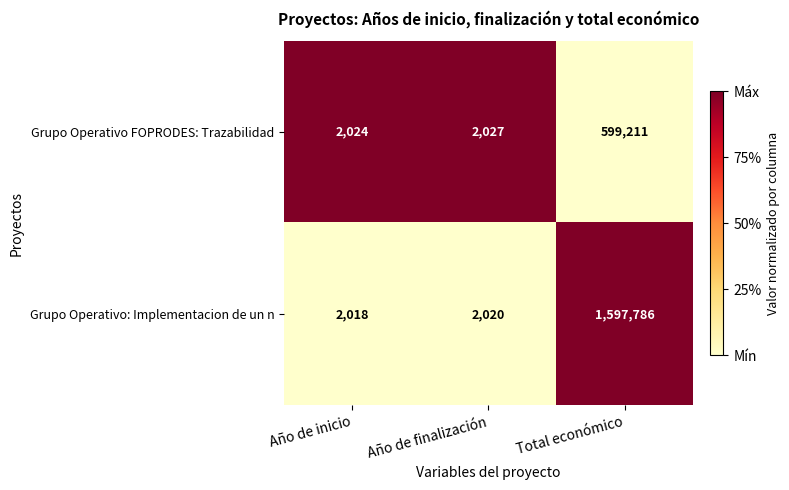

What is the total value across all series at Total económico?

2196997